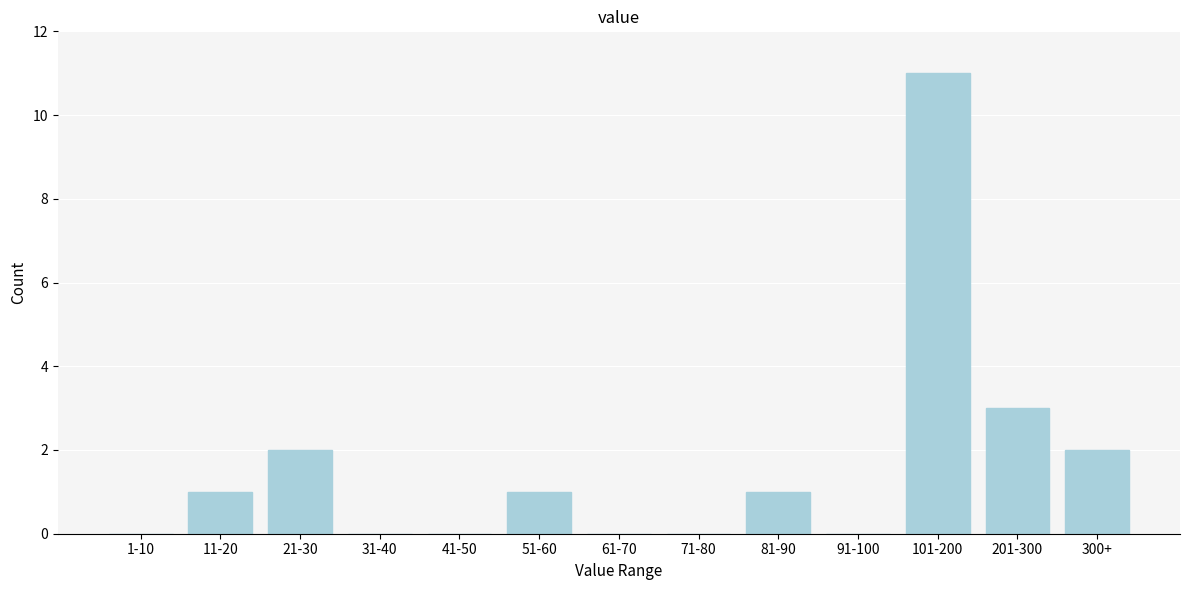

Reading left to right, extract all data points from this chart.

1-10=0	11-20=1	21-30=2	31-40=0	41-50=0	51-60=1	61-70=0	71-80=0	81-90=1	91-100=0	101-200=11	201-300=3	300+=2